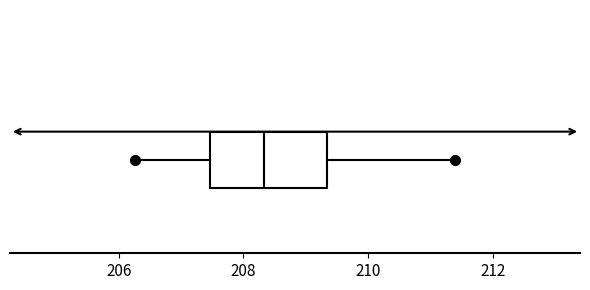

Read this box plot against the x-axis: the position of the median line, the range covered by the box, and the ends of both whiskers. The values are not printed on the chart, so give them approximately, as read against the axis.

median 208.4, box 207.4 to 209.4, whiskers 206.2 to 211.4